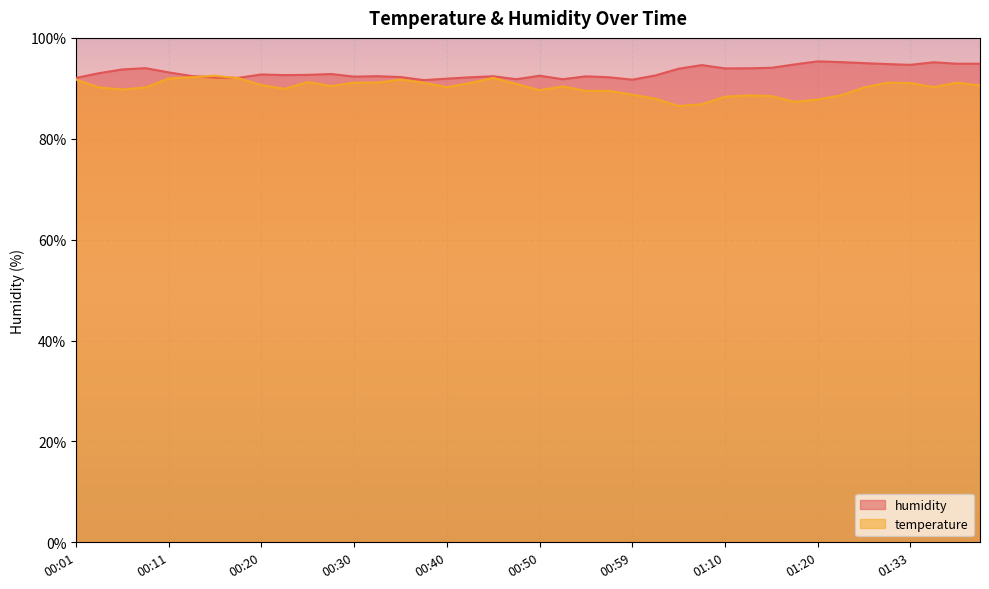

How many lines are shown in the chart?

2